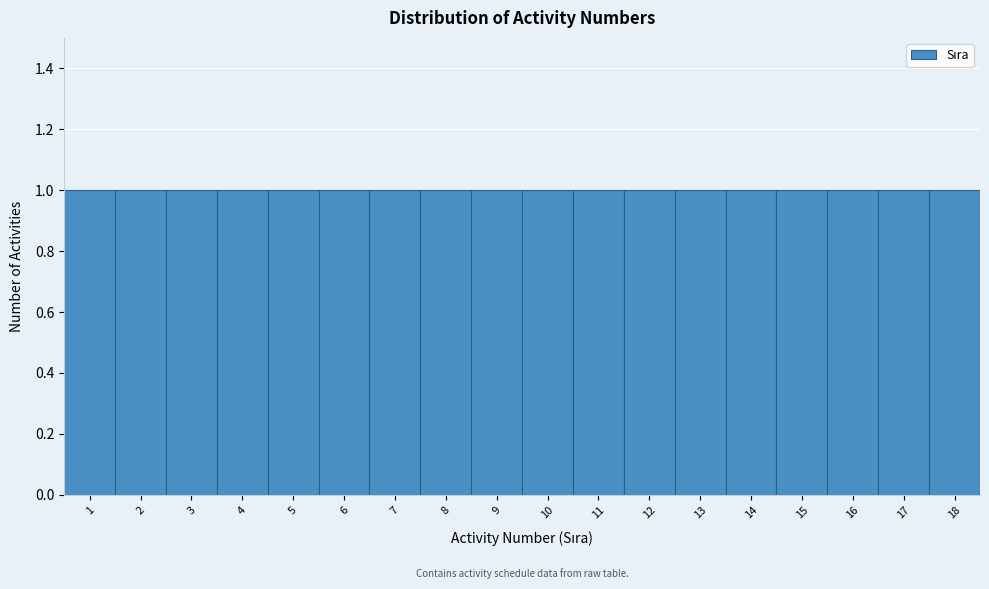

Reading left to right, list every bar in this chart as the range it spans on the x-axis followed by its height. The values are not printed on the chart, so give them approximately, as read against the axis.

0.5 to 1.5: 1
1.5 to 2.5: 1
2.5 to 3.5: 1
3.5 to 4.5: 1
4.5 to 5.5: 1
5.5 to 6.5: 1
6.5 to 7.5: 1
7.5 to 8.5: 1
8.5 to 9.5: 1
9.5 to 10.5: 1
10.5 to 11.5: 1
11.5 to 12.5: 1
12.5 to 13.5: 1
13.5 to 14.5: 1
14.5 to 15.5: 1
15.5 to 16.5: 1
16.5 to 17.5: 1
17.5 to 18.5: 1